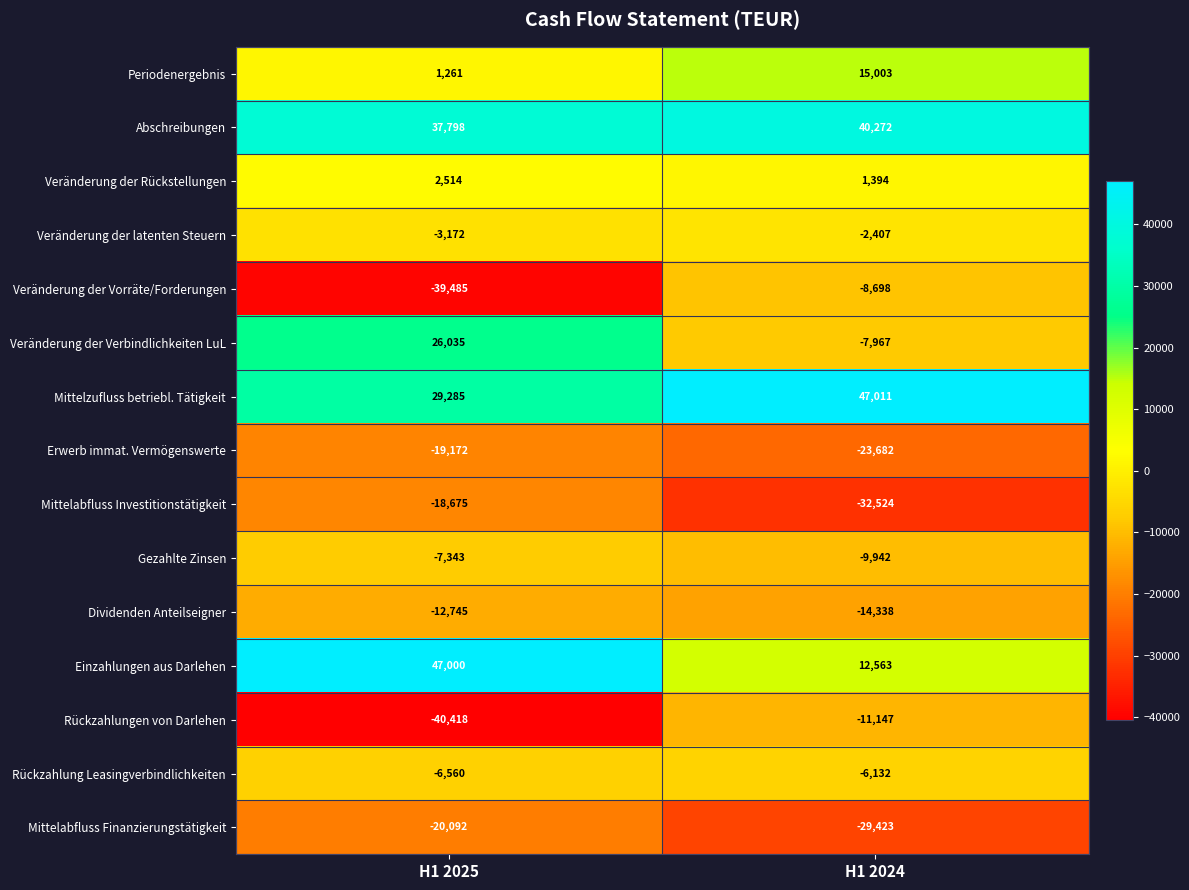

Reading left to right, transcribe all the data shown in this chart.

Periodenergebnis: H1 2025=1261	H1 2024=15003
Abschreibungen: H1 2025=37798	H1 2024=40272
Veränderung der Rückstellungen: H1 2025=2514	H1 2024=1394
Veränderung der latenten Steuern: H1 2025=-3172	H1 2024=-2407
Veränderung der Vorräte/Forderungen: H1 2025=-39485	H1 2024=-8698
Veränderung der Verbindlichkeiten LuL: H1 2025=26035	H1 2024=-7967
Mittelzufluss betriebl. Tätigkeit: H1 2025=29285	H1 2024=47011
Erwerb immat. Vermögenswerte: H1 2025=-19172	H1 2024=-23682
Mittelabfluss Investitionstätigkeit: H1 2025=-18675	H1 2024=-32524
Gezahlte Zinsen: H1 2025=-7343	H1 2024=-9942
Dividenden Anteilseigner: H1 2025=-12745	H1 2024=-14338
Einzahlungen aus Darlehen: H1 2025=47000	H1 2024=12563
Rückzahlungen von Darlehen: H1 2025=-40418	H1 2024=-11147
Rückzahlung Leasingverbindlichkeiten: H1 2025=-6560	H1 2024=-6132
Mittelabfluss Finanzierungstätigkeit: H1 2025=-20092	H1 2024=-29423